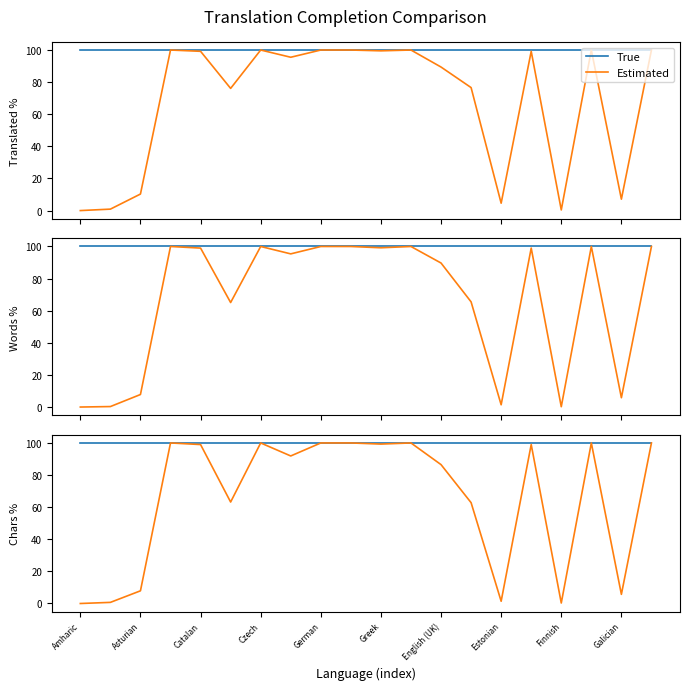

True or false: Estimated and True intersect in this chart.

False